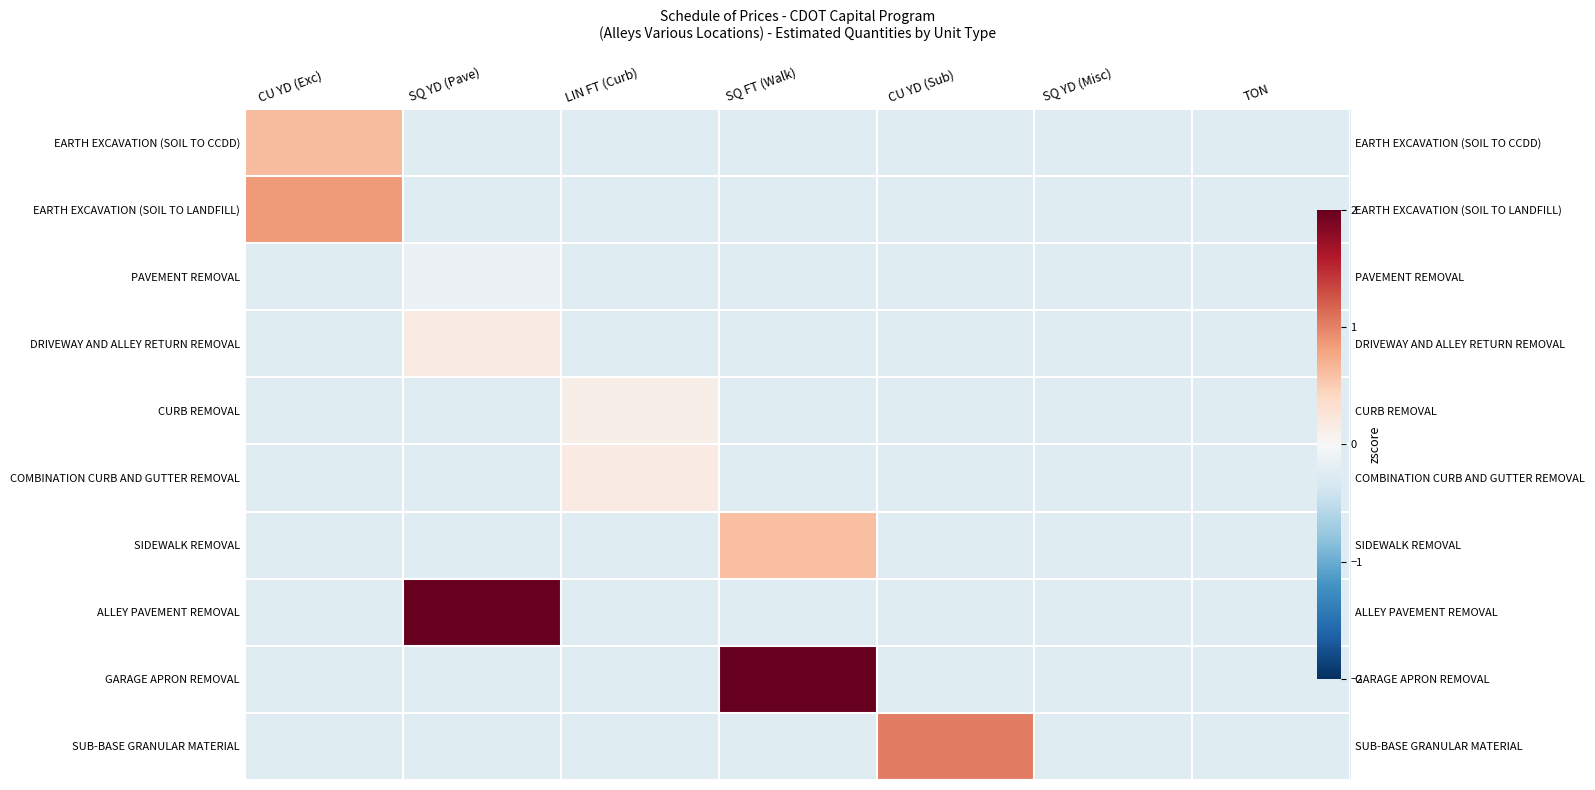

Between LIN FT (Curb) and SQ FT (Walk), which is larger?

LIN FT (Curb)